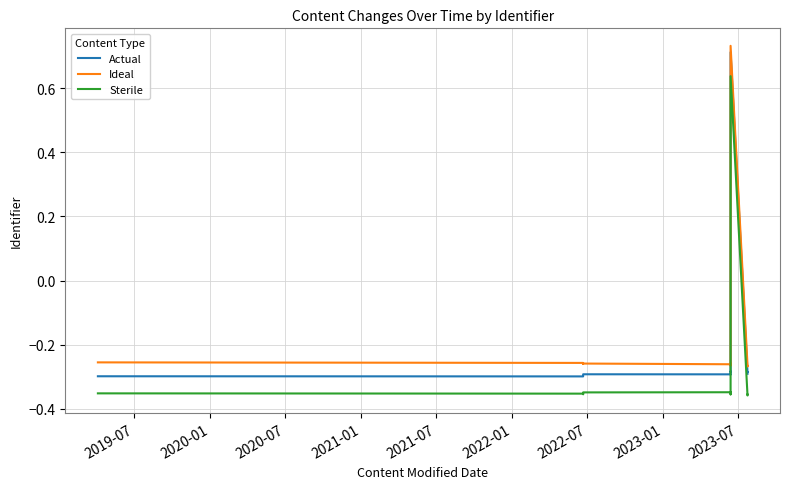

What is the minimum value shown in the chart?

-0.4